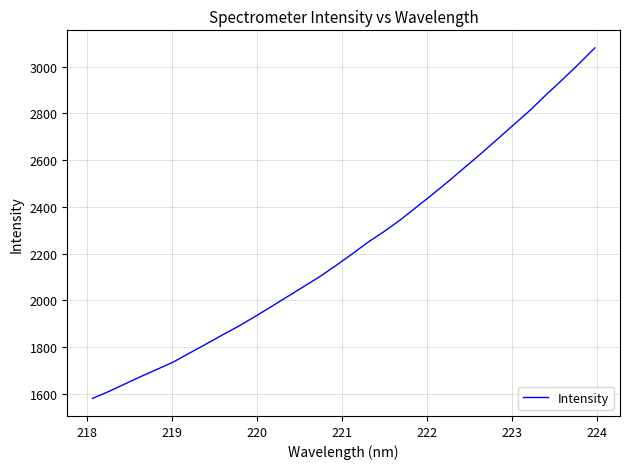

What is the maximum value shown in the chart?

3080.3